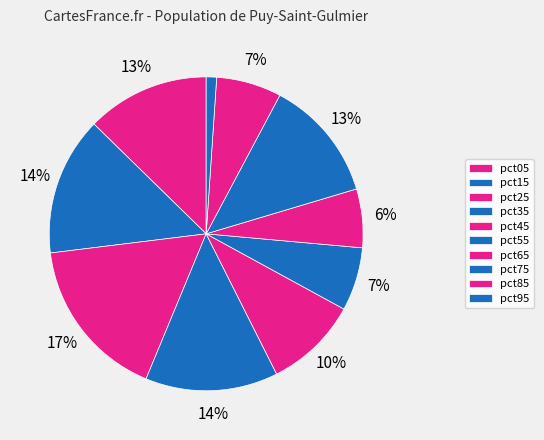

Does pct55 represent more than half of the total?

No